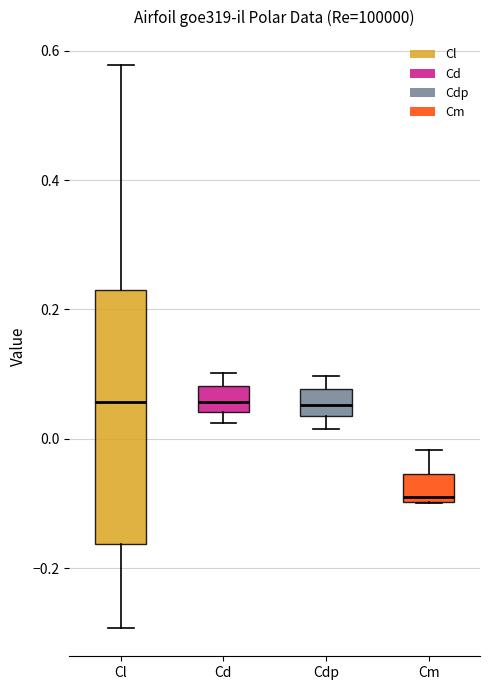

Reading left to right, read every box against the y-axis: the position of its median line, the range the box covers, and the ends of its whiskers. The values are not printed on the chart, so give them approximately, as read against the axis.

Cl: median 0.06, box -0.16 to 0.24, whiskers -0.30 to 0.58
Cd: median 0.06, box 0.04 to 0.08, whiskers 0.02 to 0.10
Cdp: median 0.06, box 0.04 to 0.08, whiskers 0.02 to 0.10
Cm: median -0.10 (just above the box's lower edge), box -0.10 to -0.06, whiskers -0.10 to -0.02